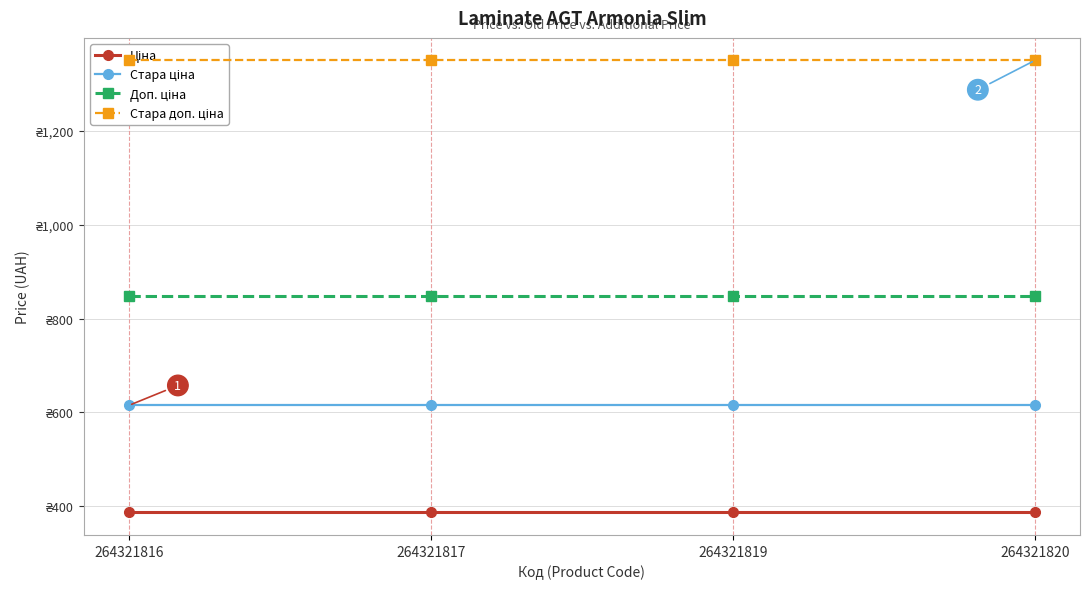

What is the sum of the Стара доп. ціна values at 264321816 and 264321820?

2699.5